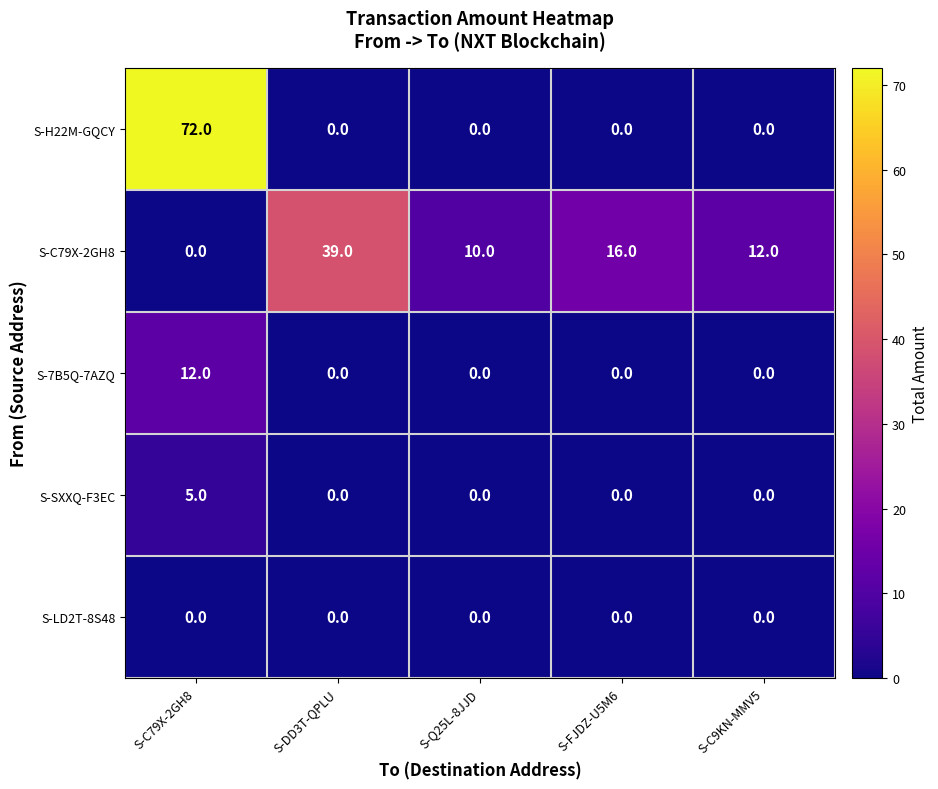

Which series has the largest range (max minus min)?

S-H22M-GQCY